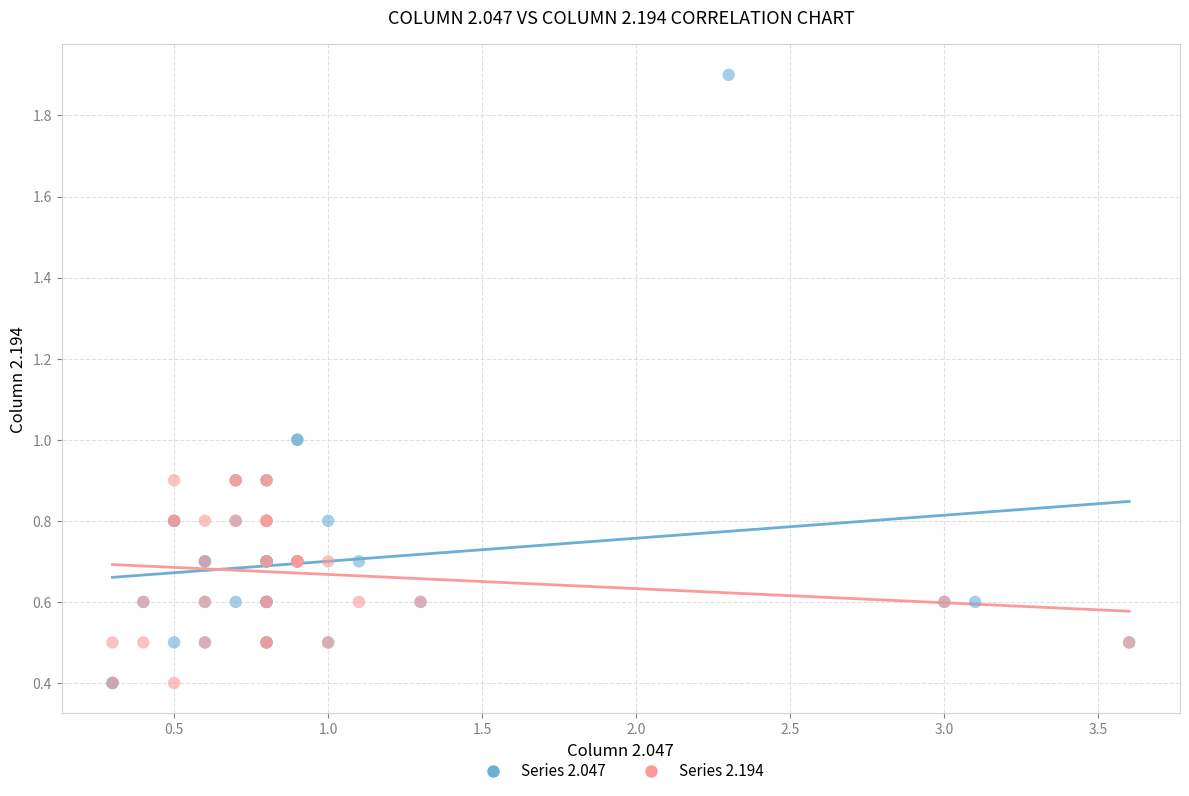

Which series has the widest spread of Y values?

Series 2.047